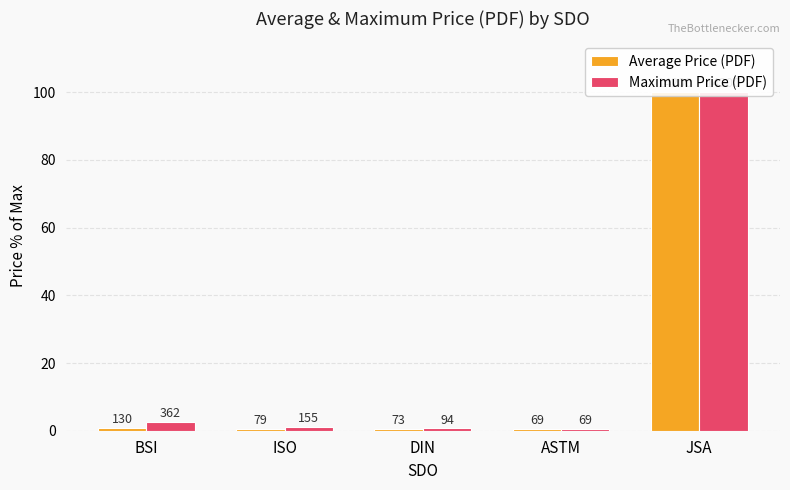

Rank the series by their maximum value, from lowest to highest.

Average Price (PDF), Maximum Price (PDF)